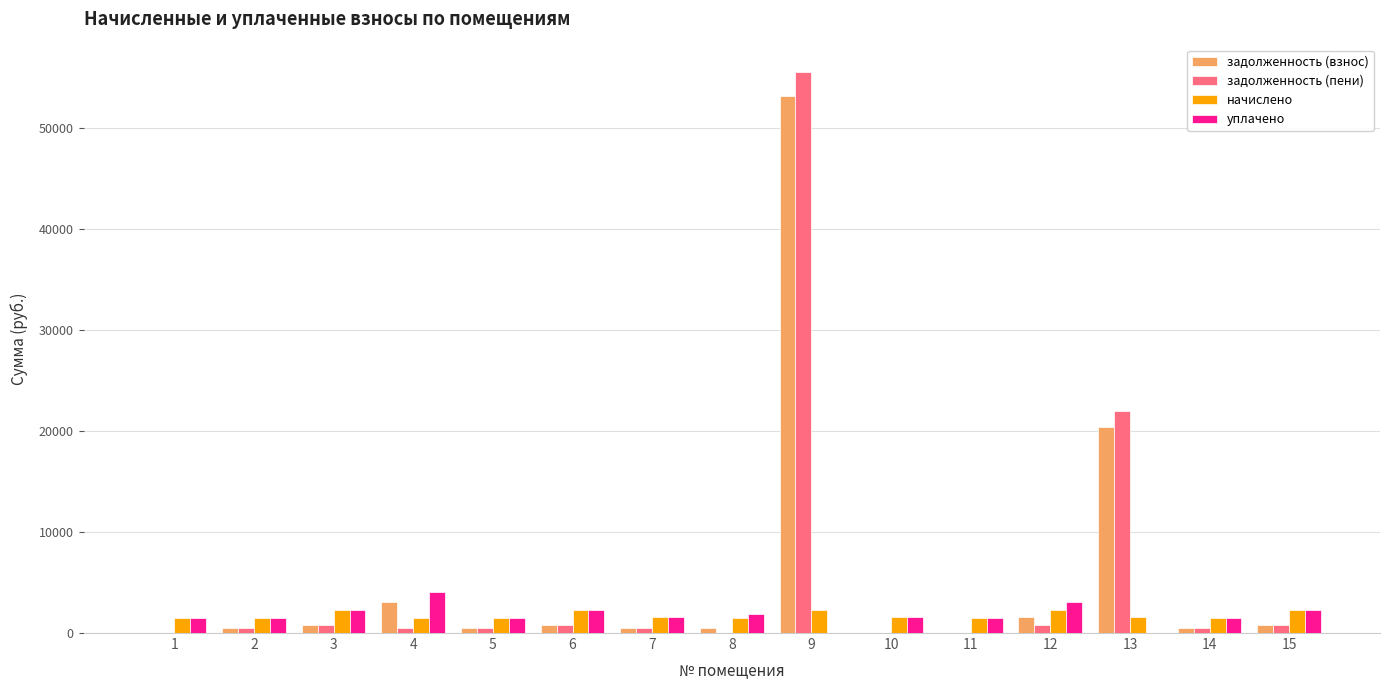

Are the bars horizontal?

No